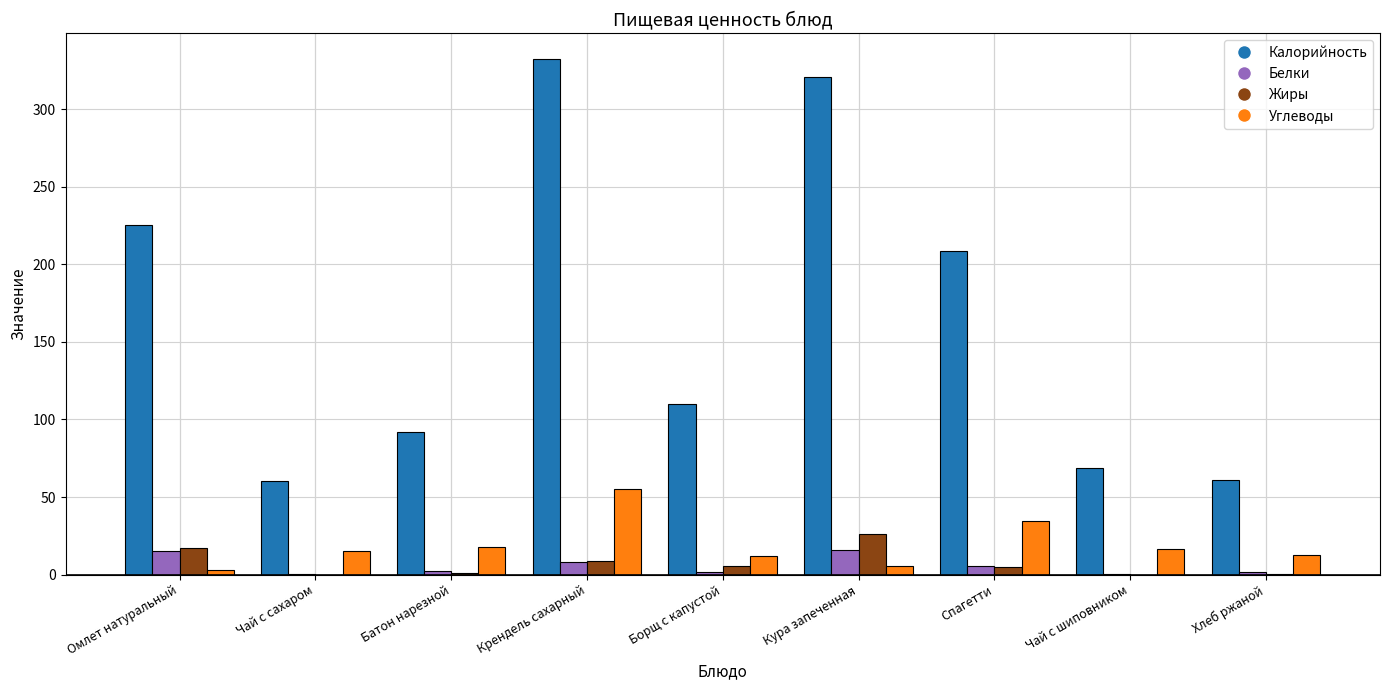

Which series changed the most between Крендель сахарный and Хлеб ржаной?

Калорийность